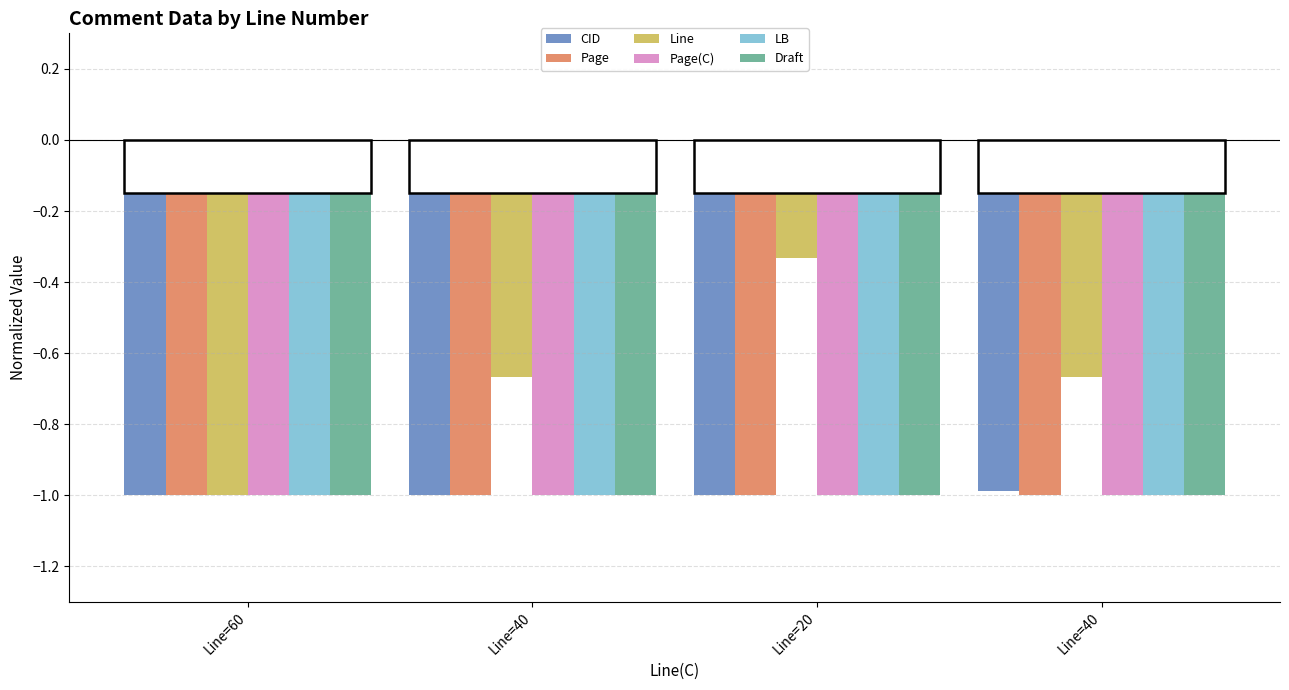

What is the maximum value for Page(C)?

-1.0